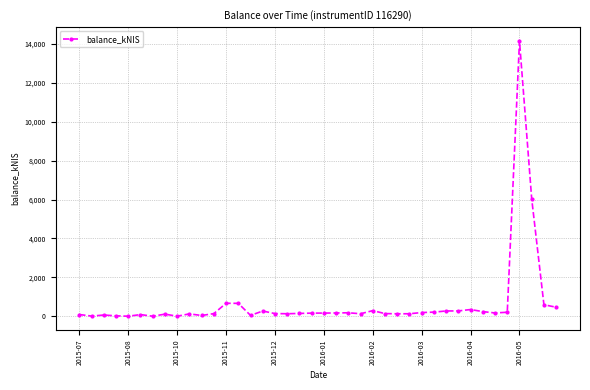

What is the difference between the maximum and minimum values?

14164.3